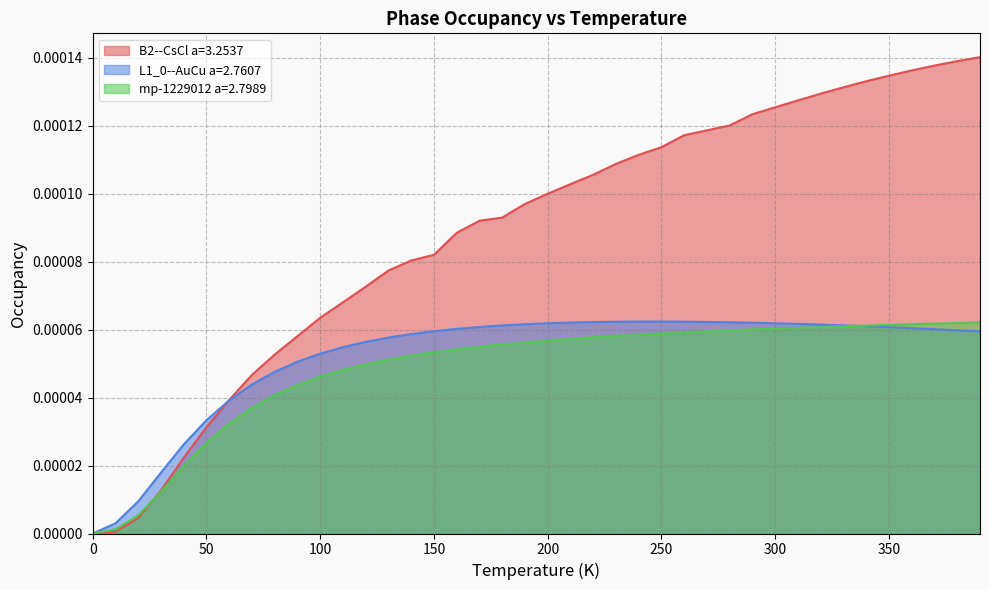

At which category is the sum across all series the highest?

390.0